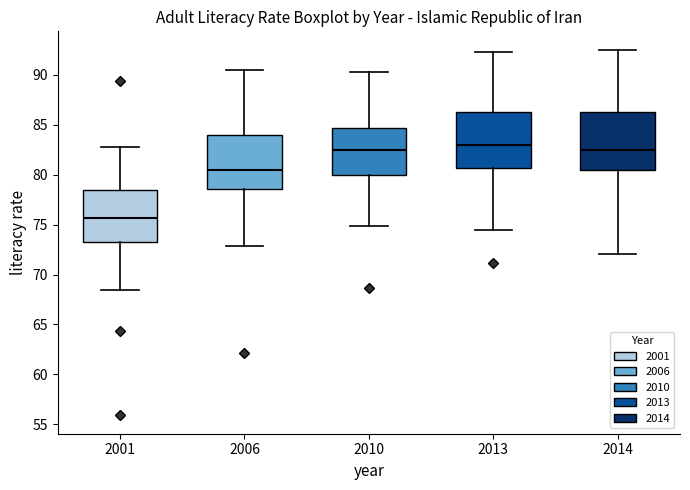

Which box has the lowest median line?

2001